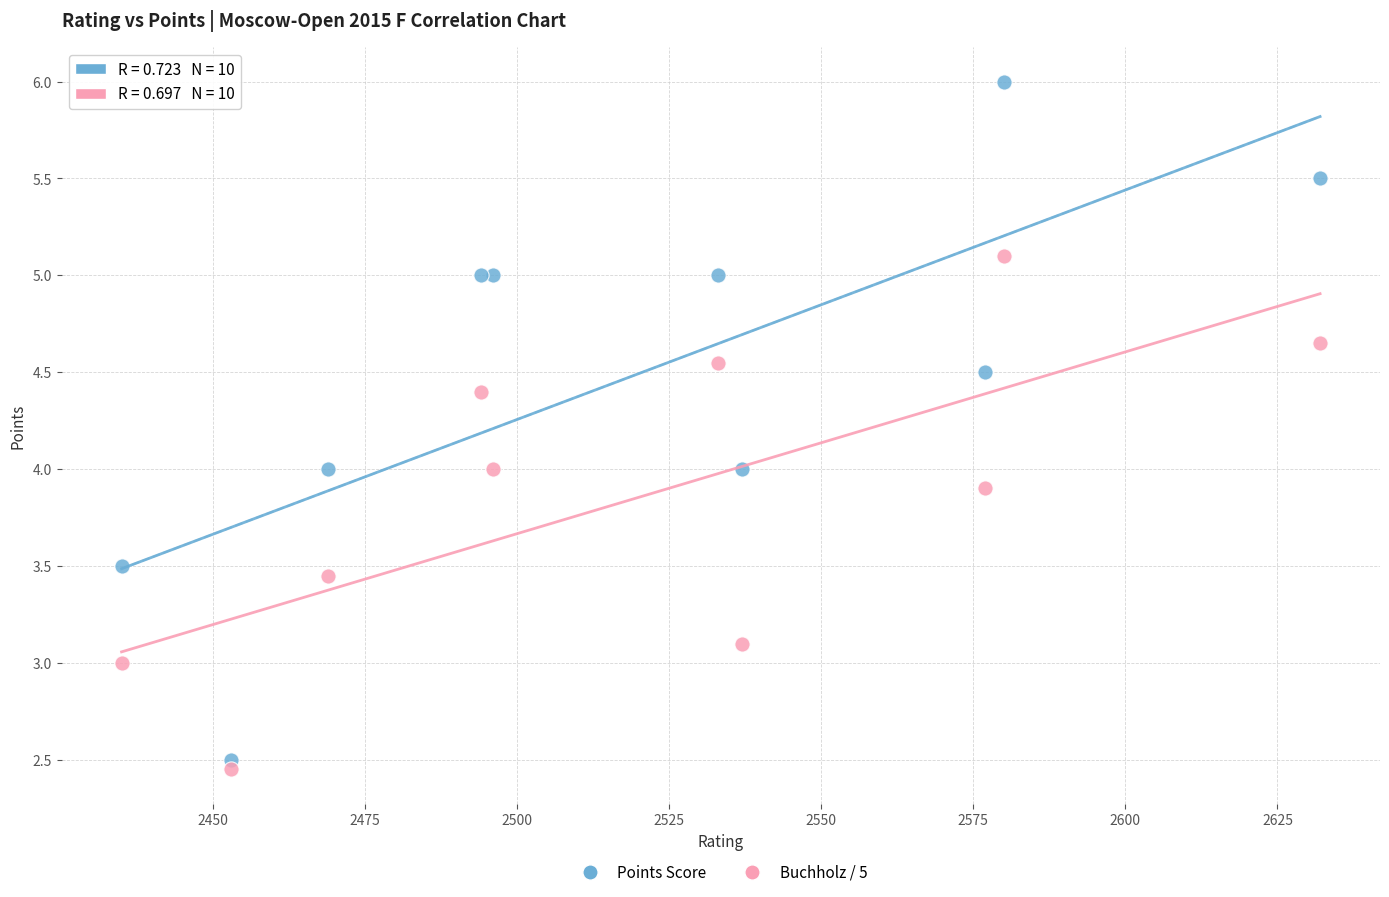

What is the X range (max minus min) for the scatter plot?

197.0